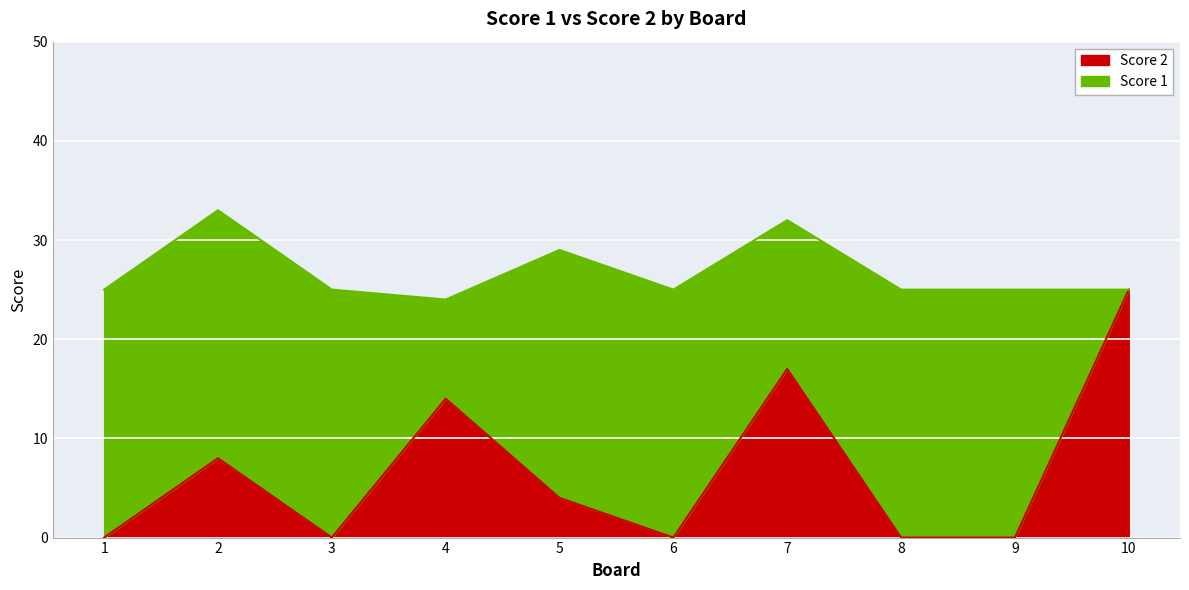

At which label does the data first exceed 4?

2